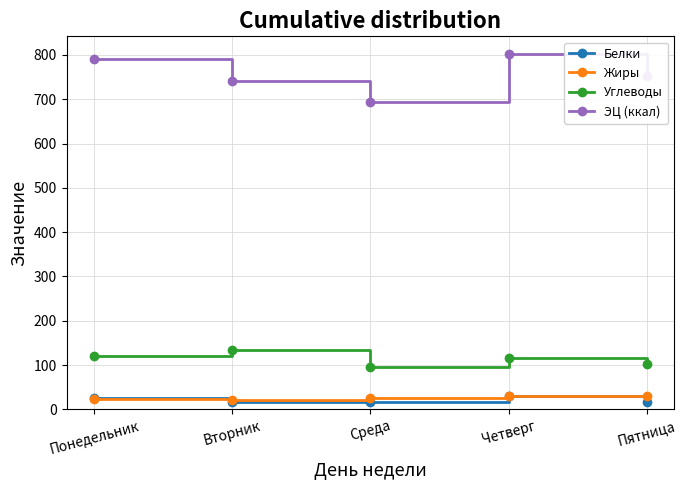

What is the maximum value for Углеводы?

133.3